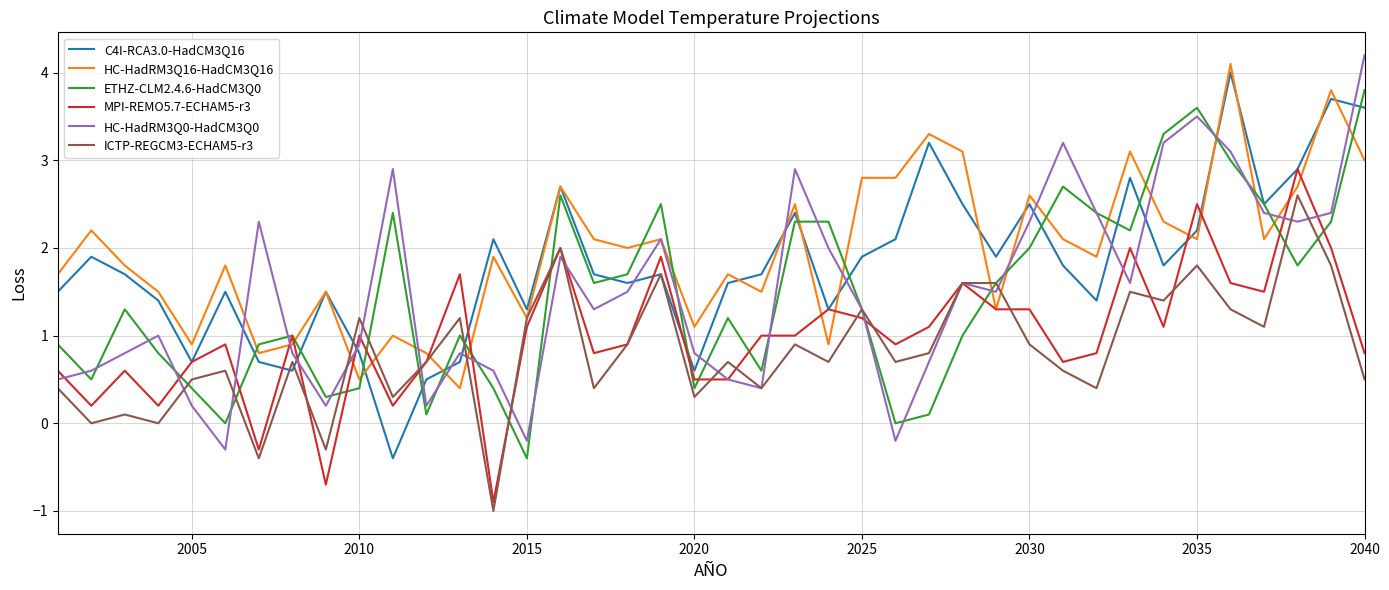

Which series has the largest total across all categories?

HC-HadRM3Q16-HadCM3Q16